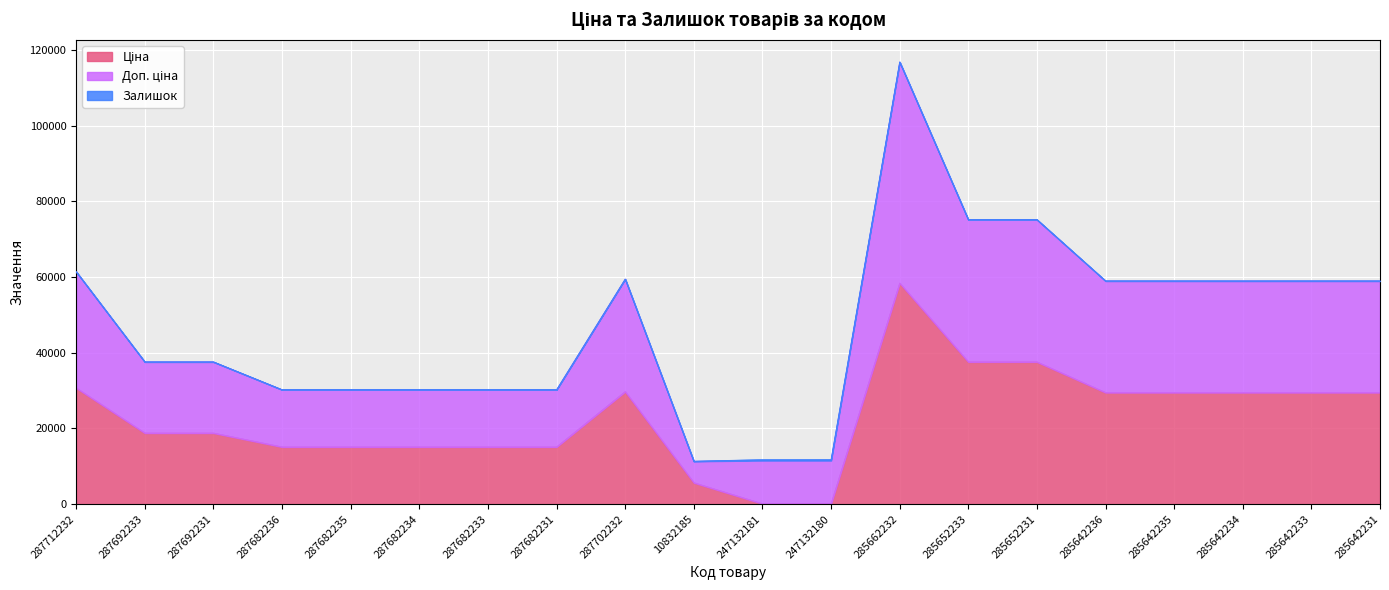

At which category is the sum across all series the highest?

285662232